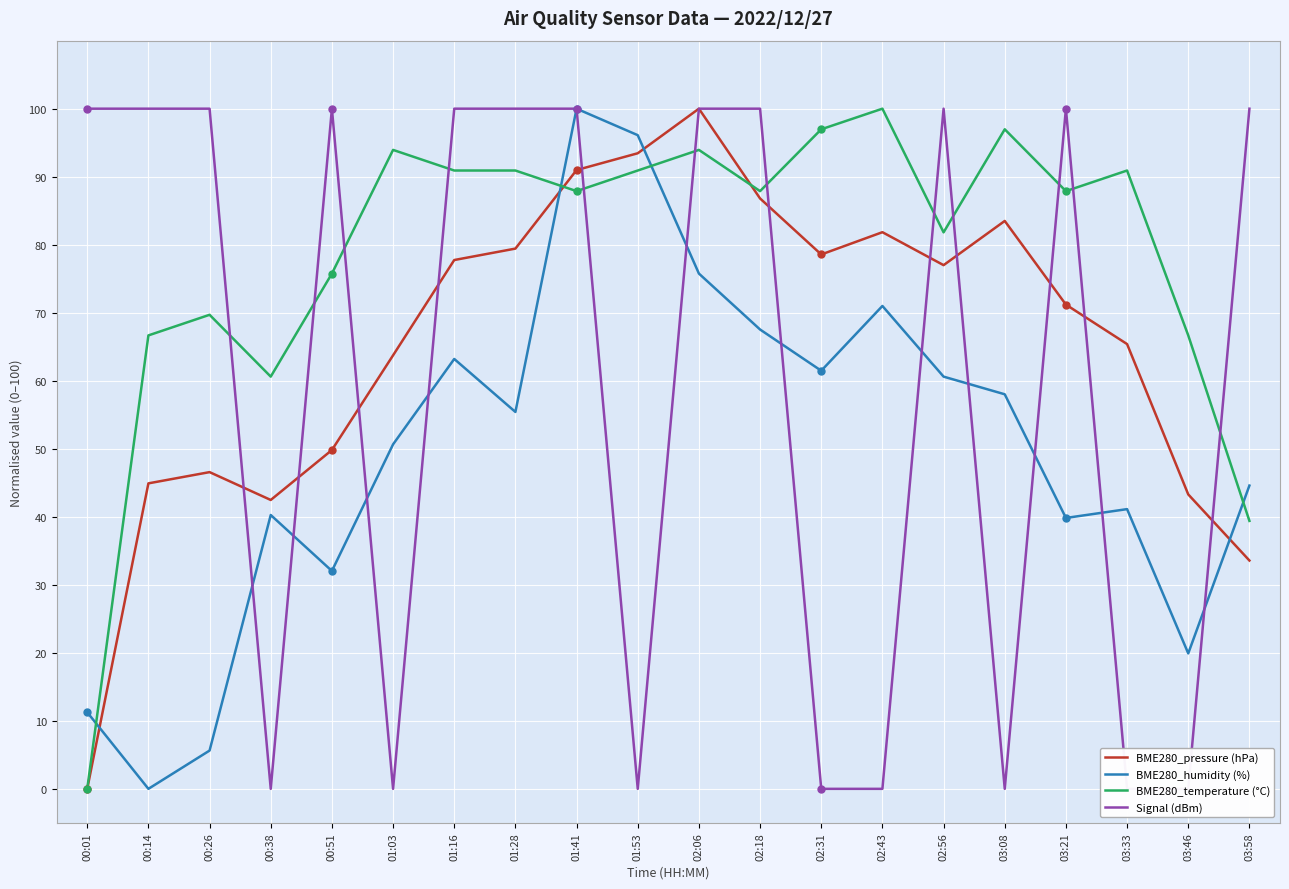

How many distinct data groups are displayed?

4